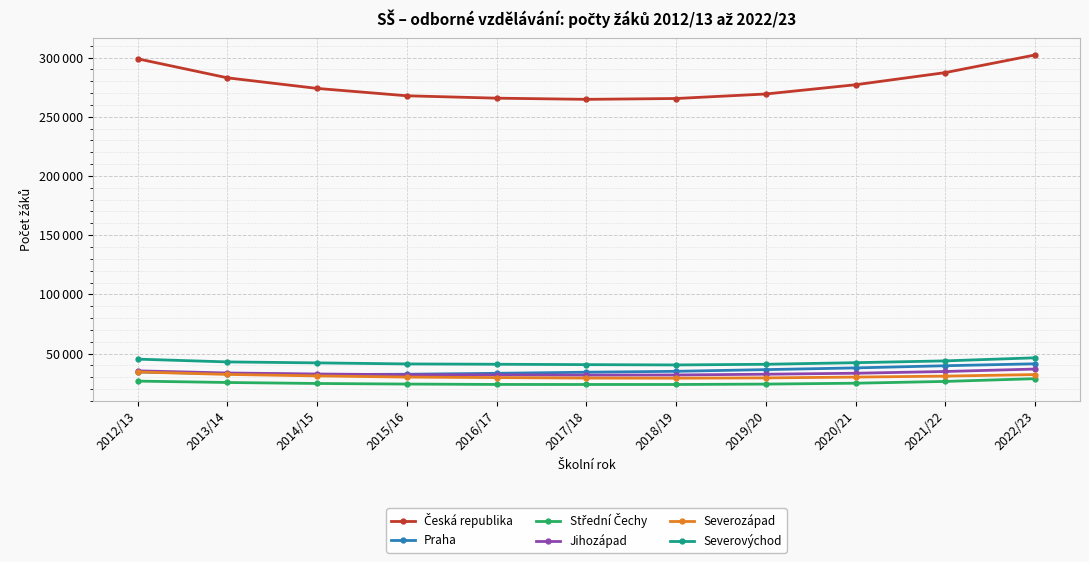

Is this an area chart (filled region under the line)?

No